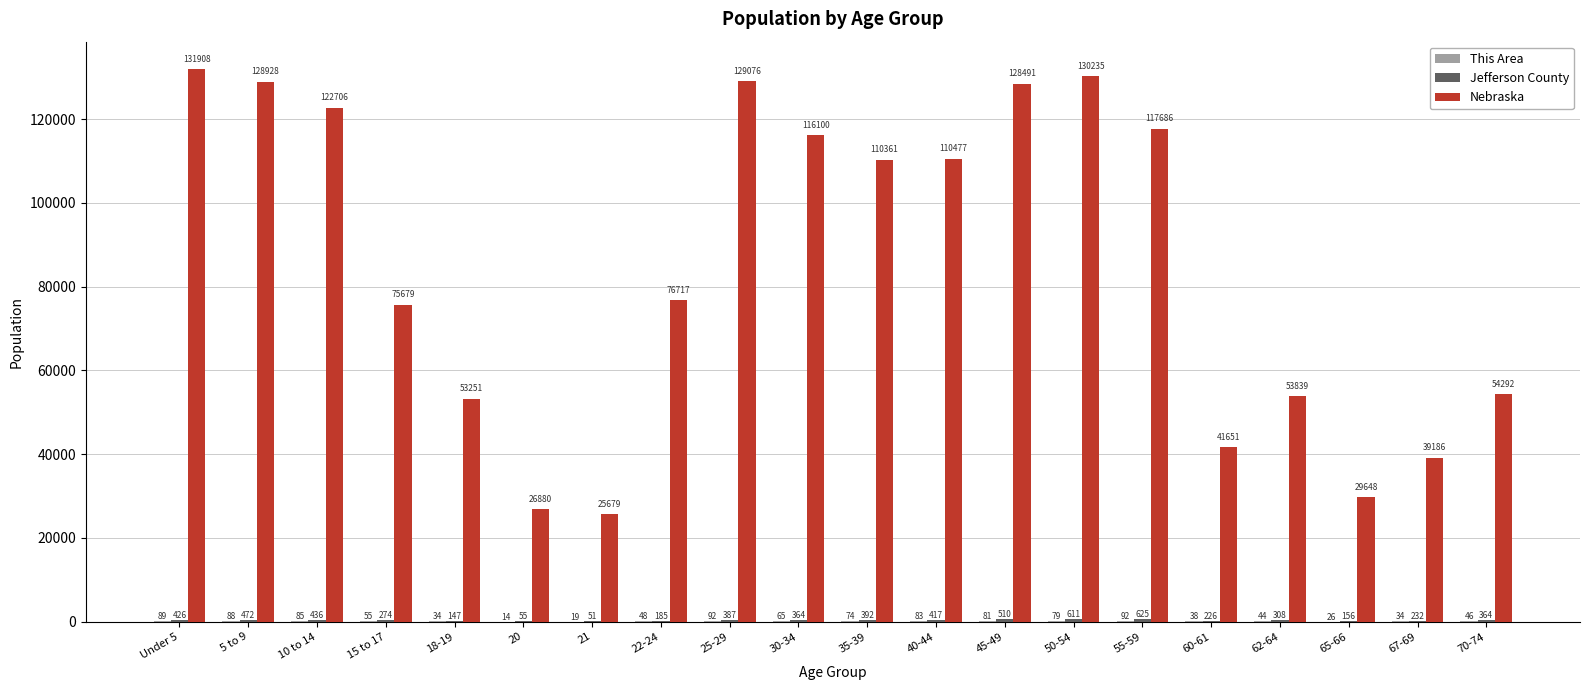

Where does the Nebraska series first go above 110361?

Under 5